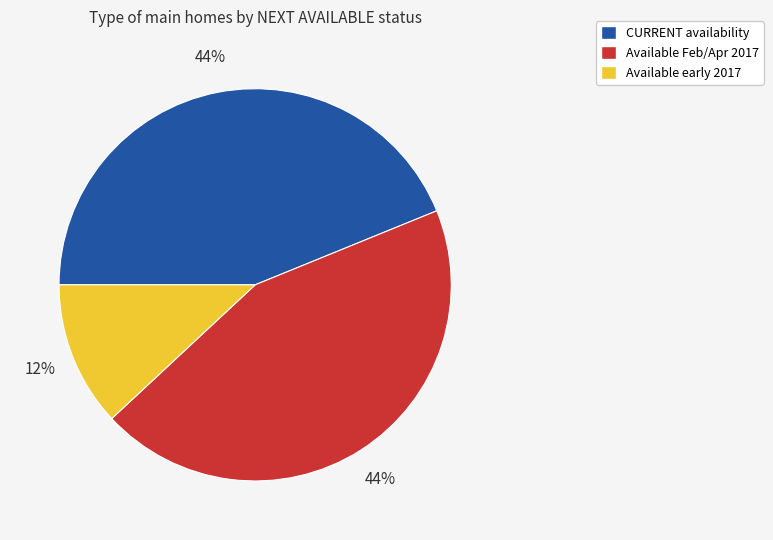

Does Available Feb/Apr 2017 represent more than half of the total?

No